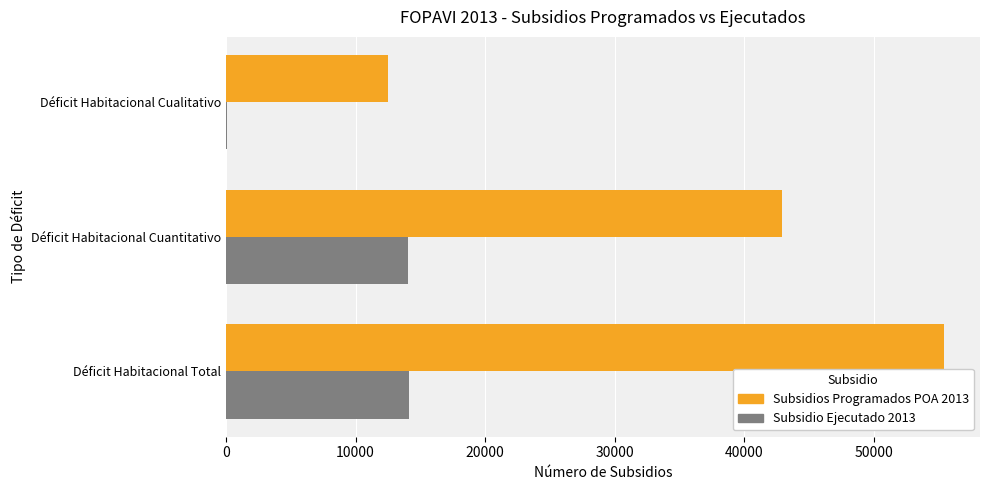

True or false: Subsidio Ejecutado 2013 has a value of 9030 at Déficit Habitacional Cuantitativo.

False